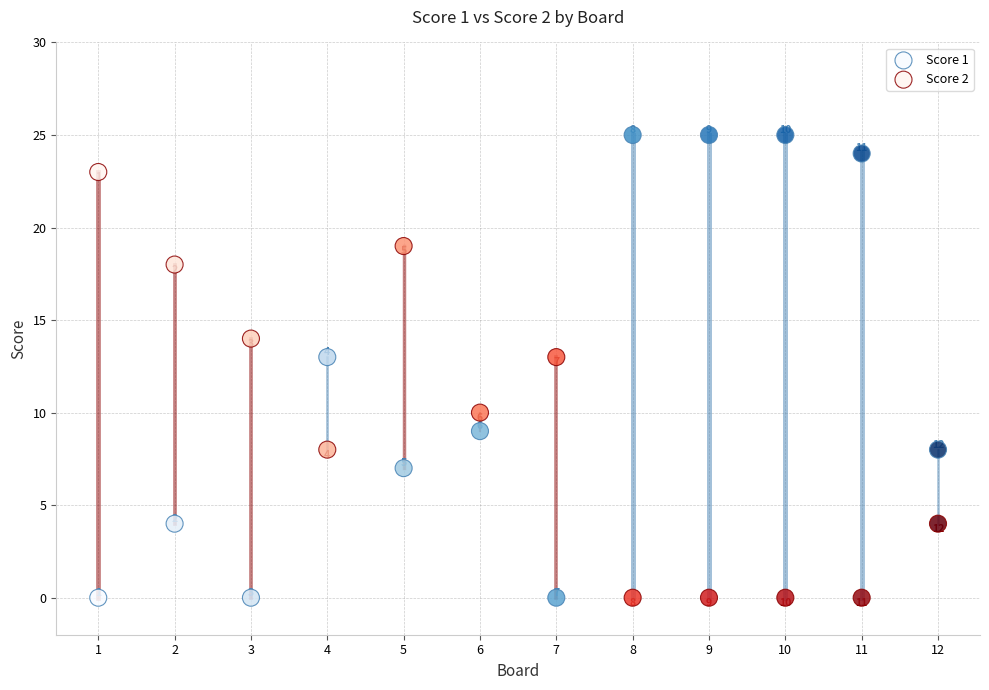

In the Score 1 series, what Y value is closest to 12?

13